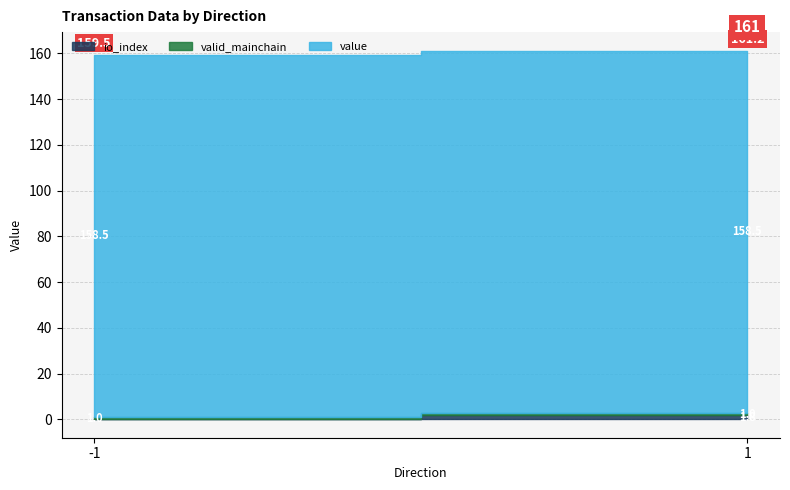

True or false: valid_mainchain and value intersect in this chart.

False